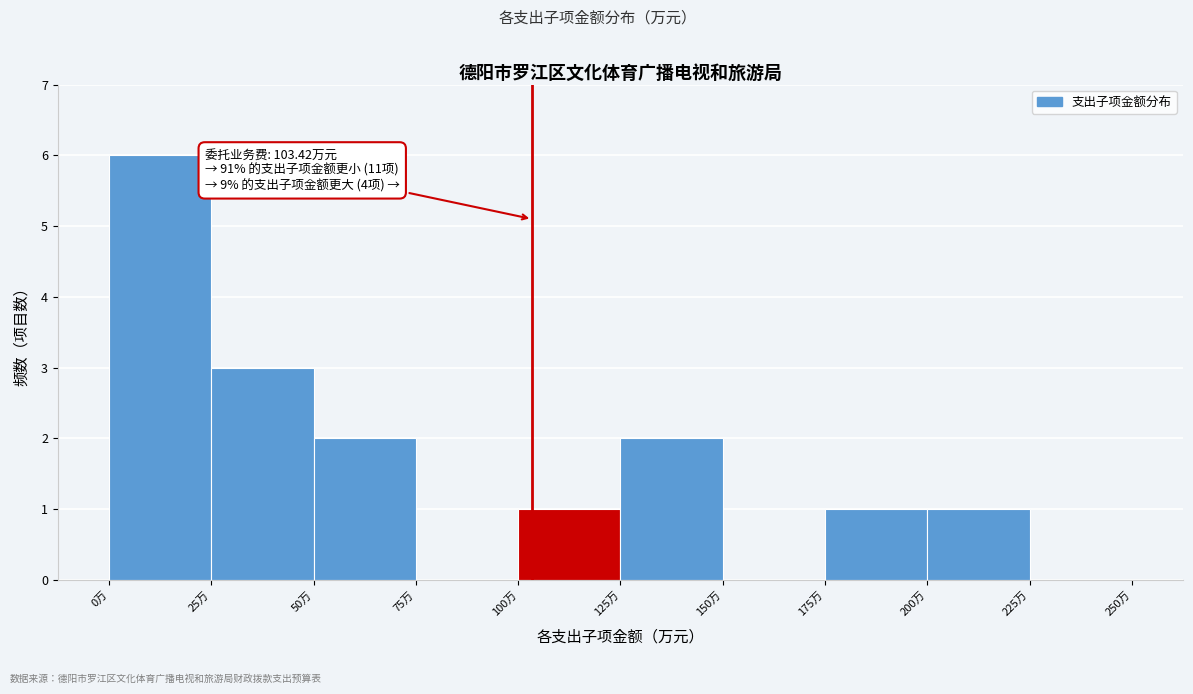

Which range on the x-axis has the tallest bar?

0 to 25